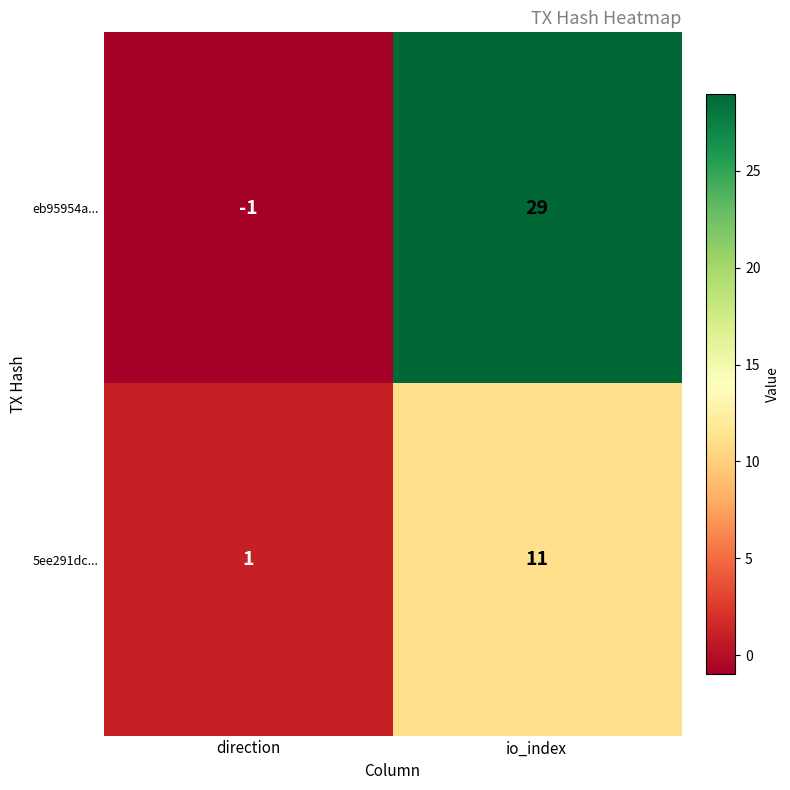

Reading left to right, what are all the values shown in this chart?

eb95954a...: direction=-1	io_index=29
5ee291dc...: direction=1	io_index=11